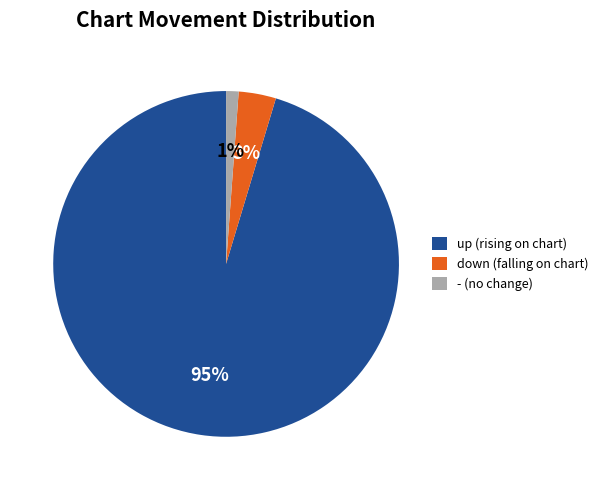

Which slice is the smallest?

-